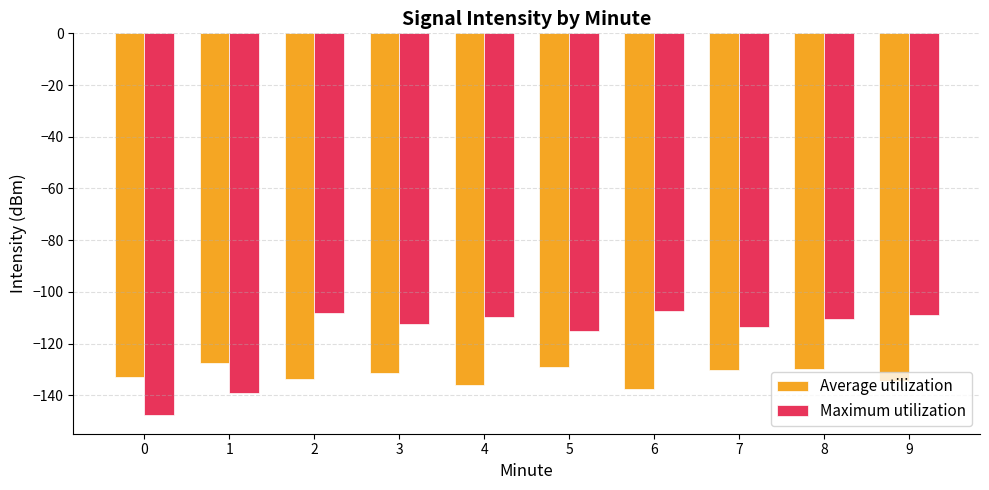

What is the sum of all Average utilization values?

-1321.4